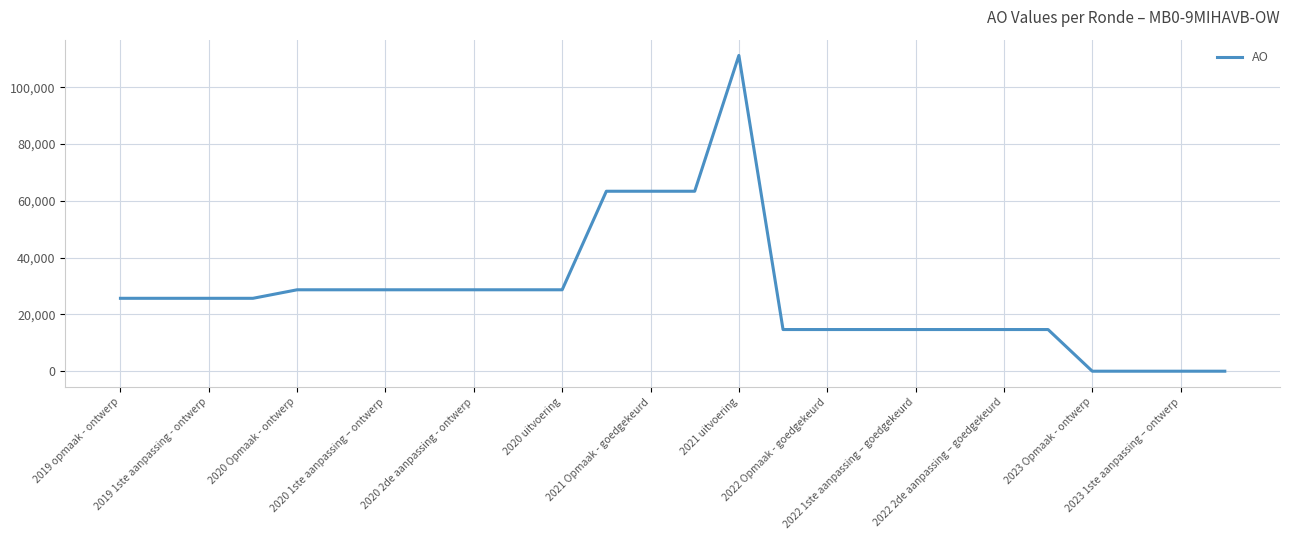

What is the maximum value shown in the chart?

111185